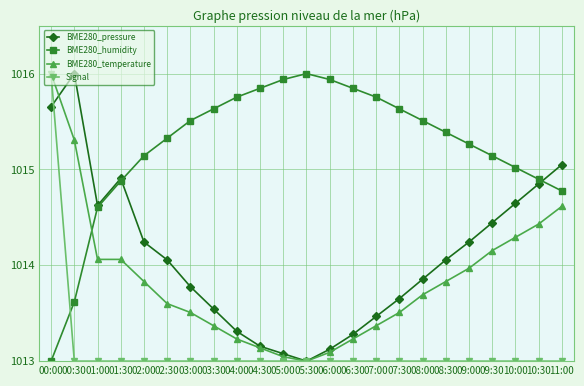

What is the greatest value displayed?

1016.0